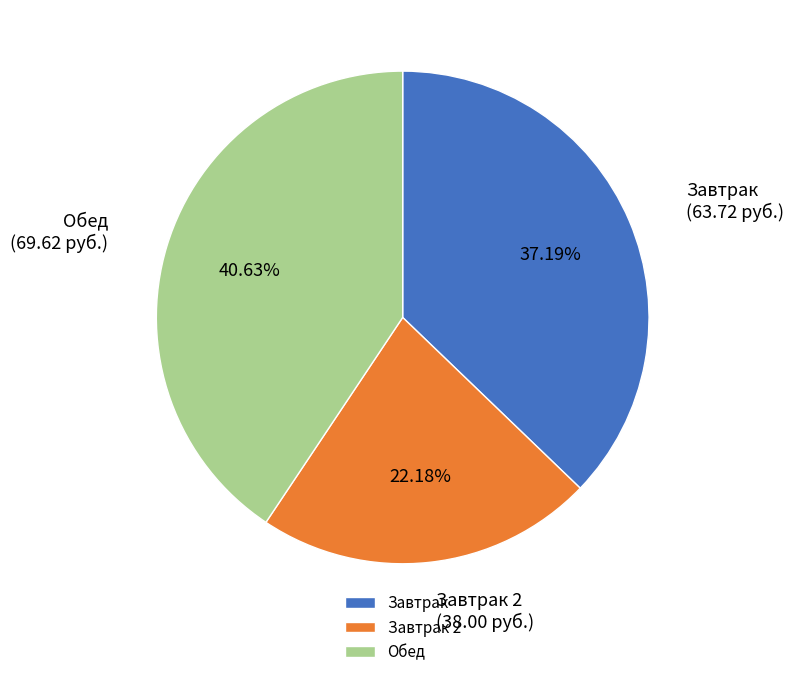

Rank the categories by value from highest to lowest.

Обед, Завтрак, Завтрак 2